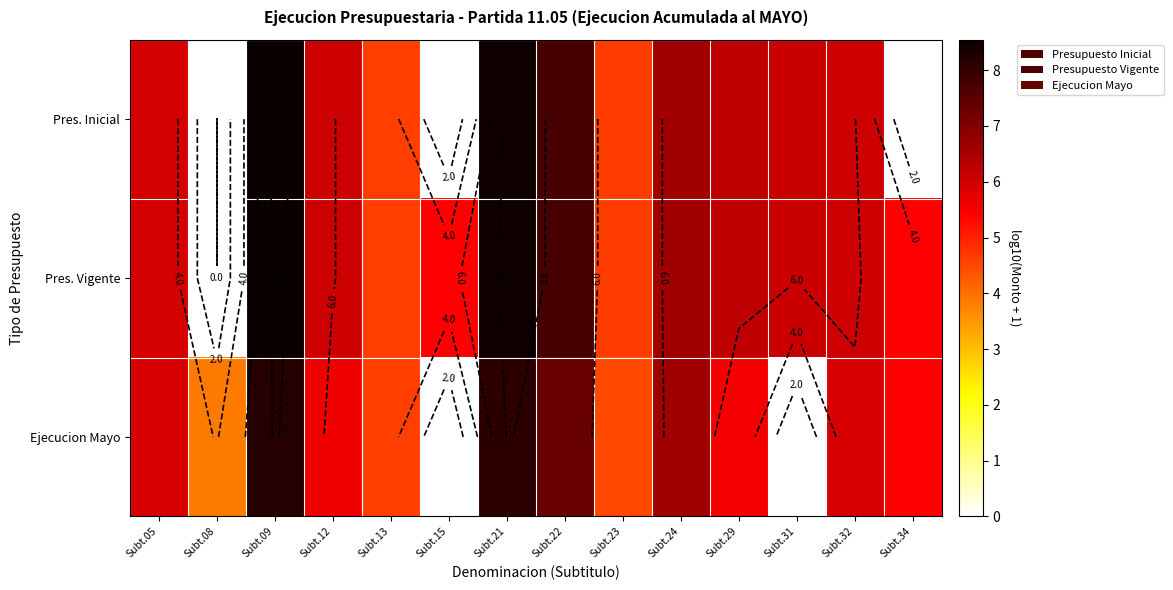

What is the difference between the maximum and second lowest values in the Pres. Inicial series?

8.5